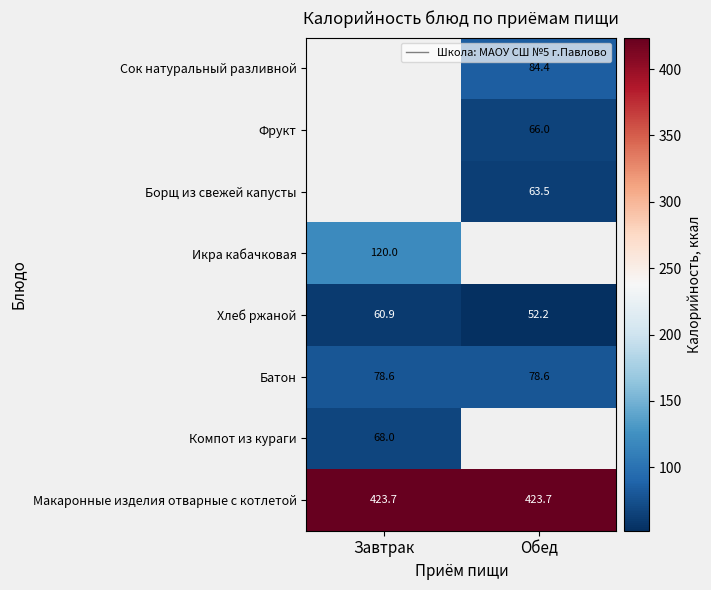

Is it true that Батон equals 35.7 at Обед?

False